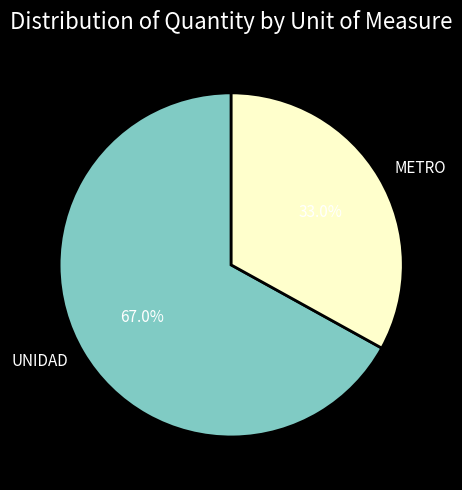

Is there a majority slice in this chart?

Yes